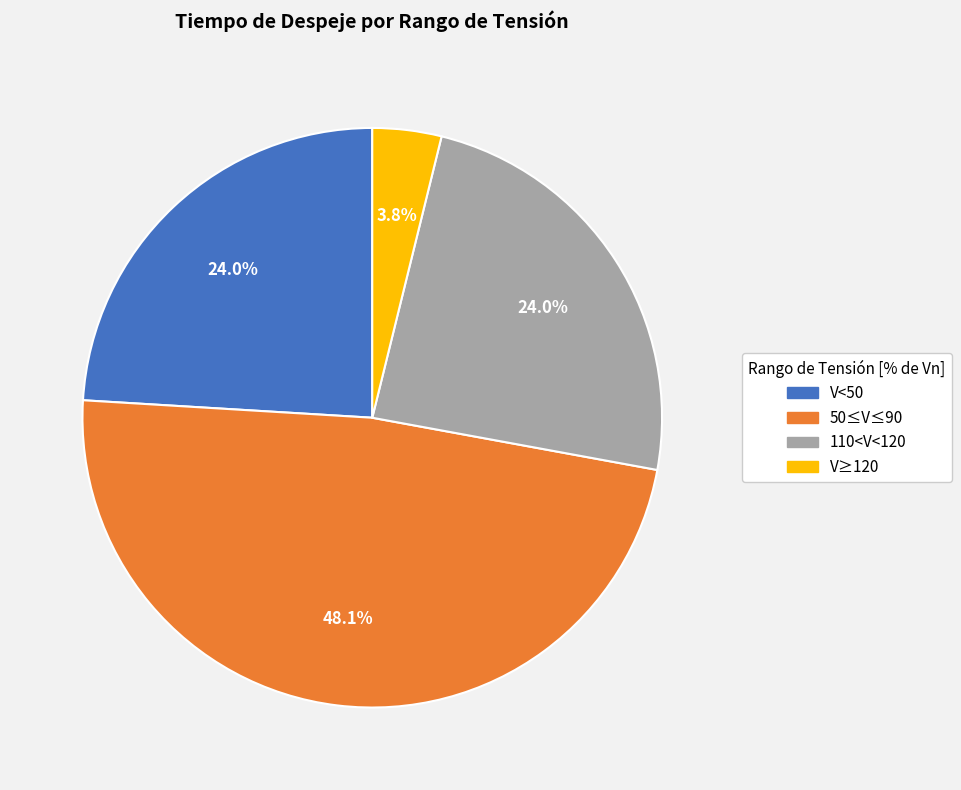

How many segments does this pie chart have?

4